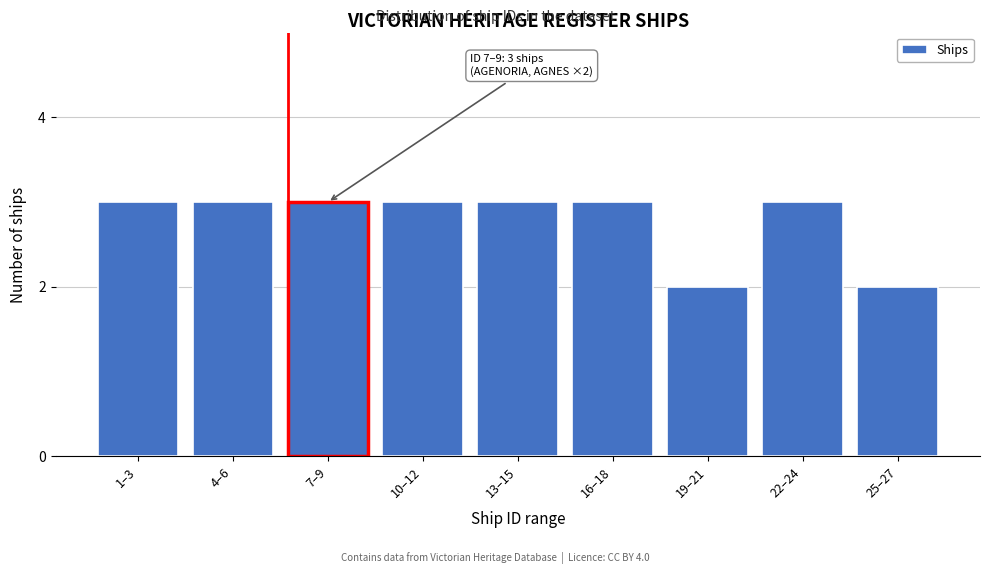

Reading right to left, list all the values displayed in this chart.

2	3	2	3	3	3	3	3	3